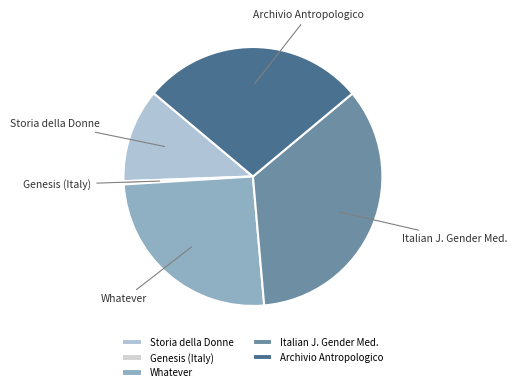

Does Whatever represent more than half of the total?

No